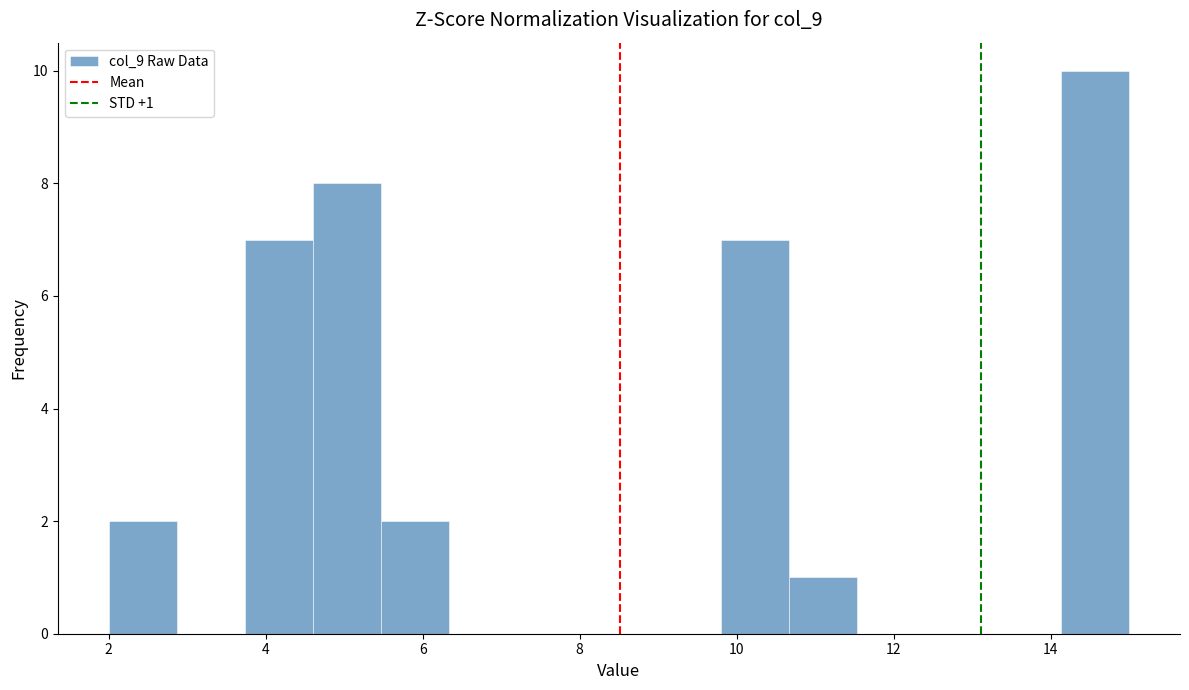

Which range on the x-axis has the tallest bar?

14.2 to 15.0